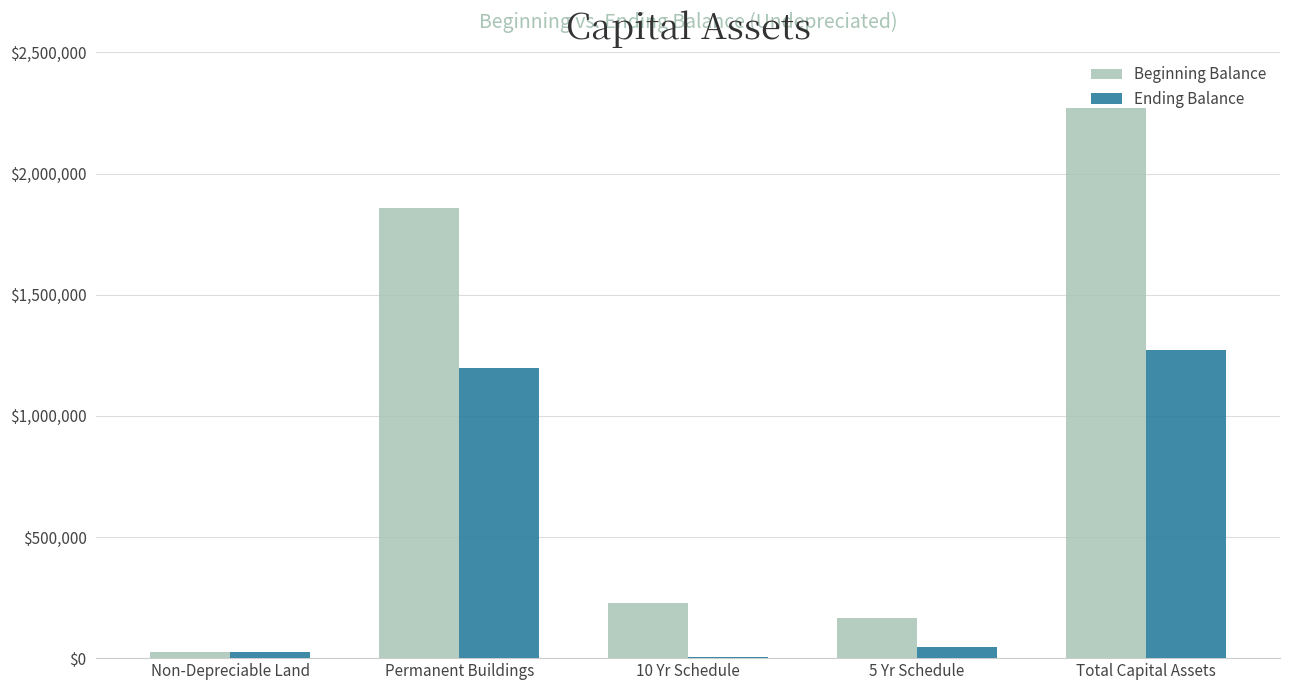

Between Permanent Buildings and Total Capital Assets, which series saw the biggest shift?

Beginning Balance